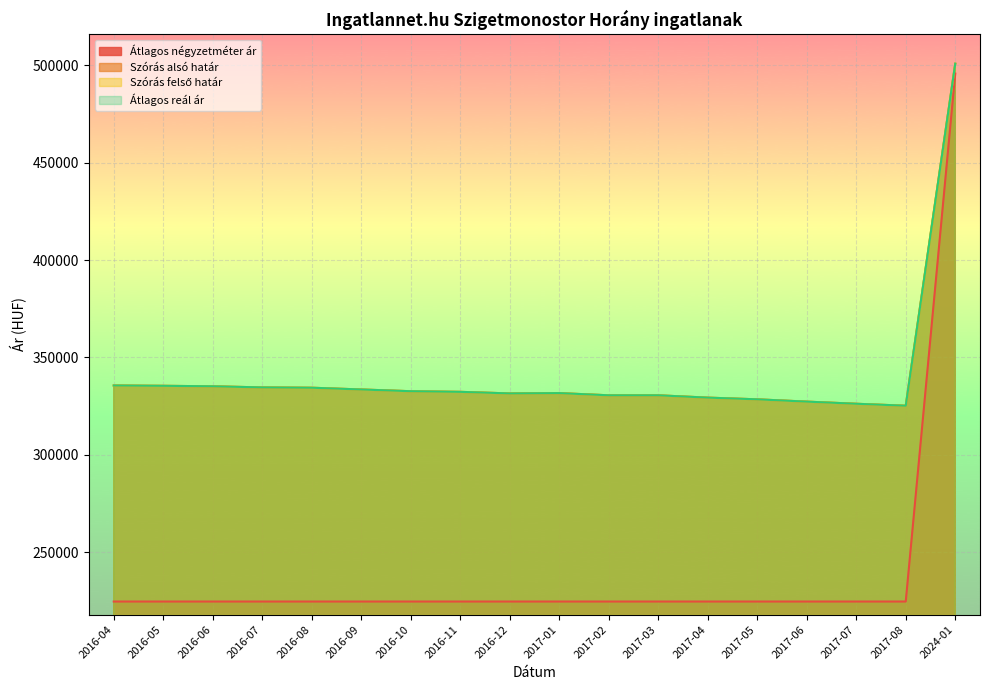

Where does the Szórás felső határ series first go above 332296?

2016-04